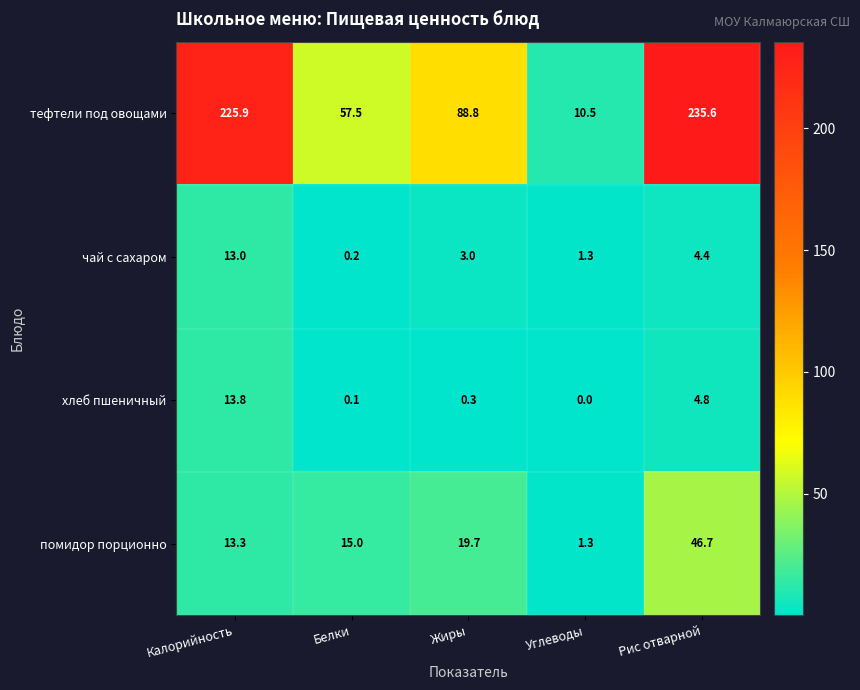

The помидор порционно series shows 9.3 at Калорийность. True or false?

False